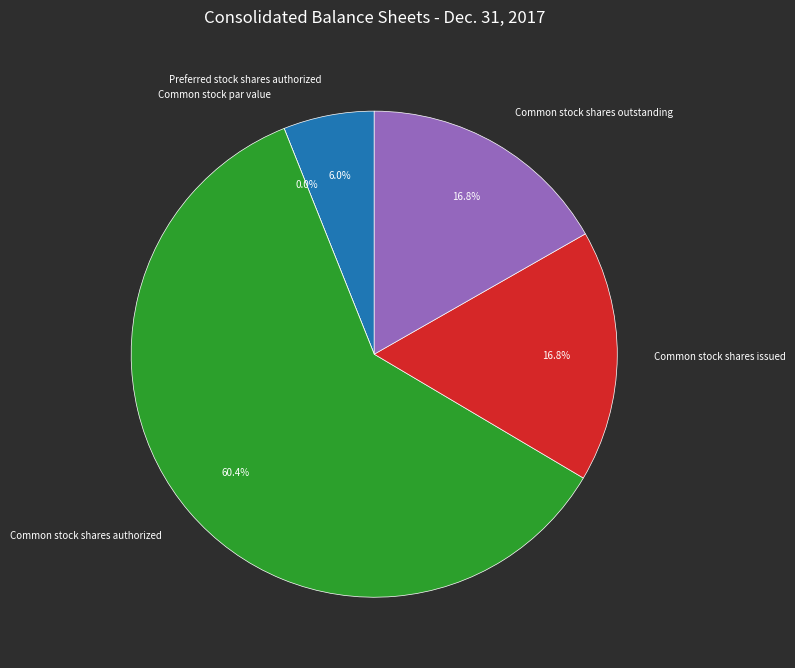

What portion of the pie excludes Common stock shares issued?

83.2%